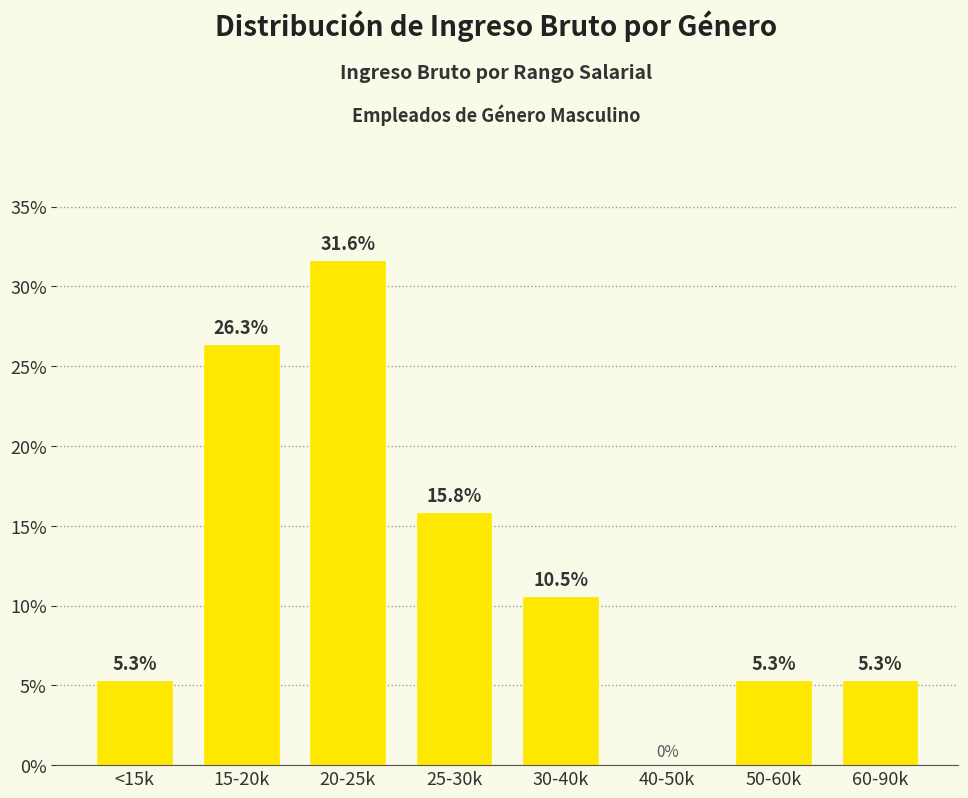

Which label corresponds to the largest value in the chart?

20-25k